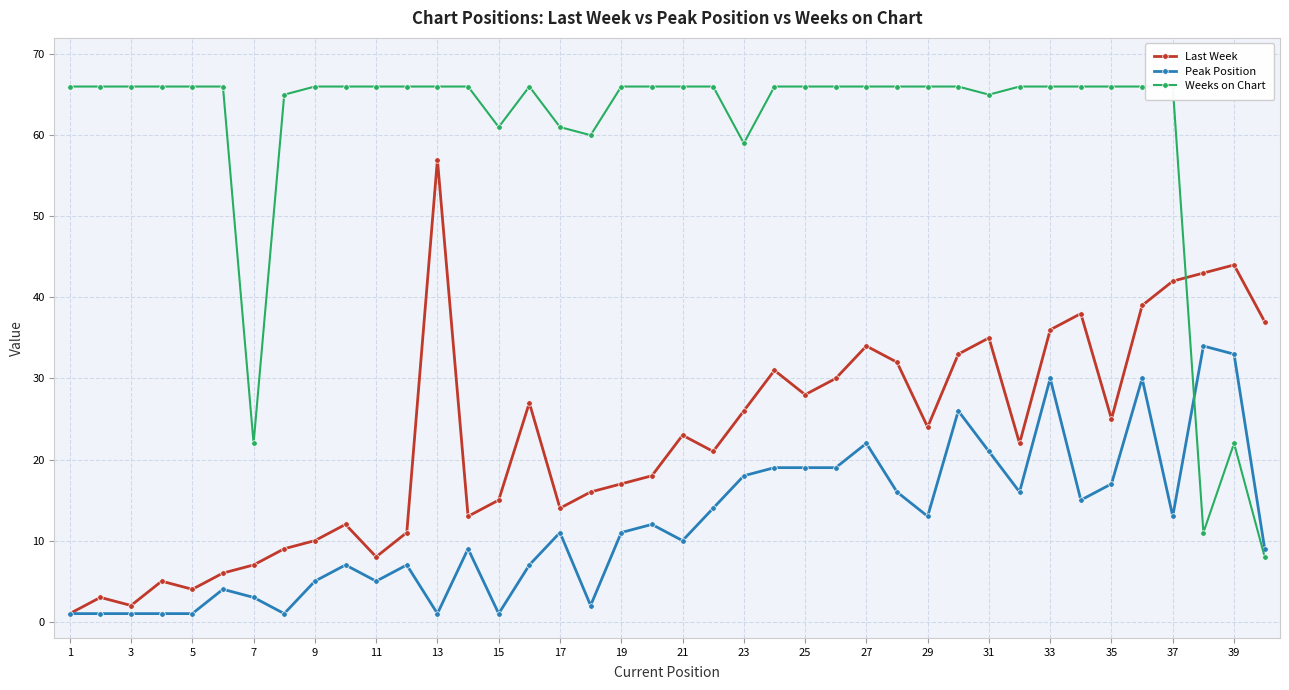

List the series in order of their overall mean, highest first.

Weeks on Chart, Last Week, Peak Position